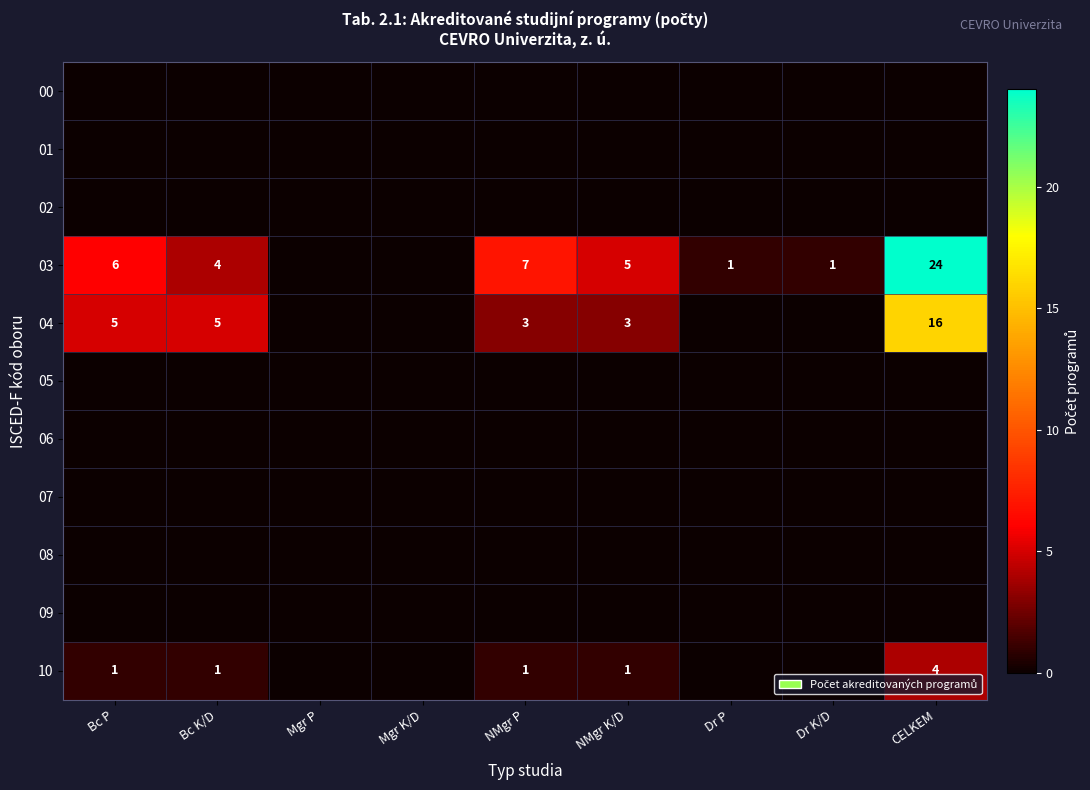

The 04 series shows 3 at NMgr P. True or false?

True